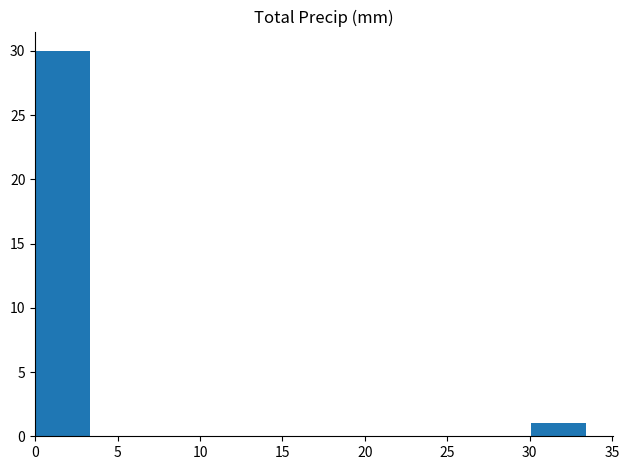

Reading left to right, transcribe this chart: for each bar, give the range it covers on the x-axis and its height. Neither the bar edges nor the heights are printed on the chart, so give them approximately, as read against the axes.

0.0 to 3.5: 30
3.5 to 6.5: 0
6.5 to 10.0: 0
10.0 to 13.5: 0
13.5 to 16.5: 0
16.5 to 20.0: 0
20.0 to 23.5: 0
23.5 to 26.5: 0
26.5 to 30.0: 0
30.0 to 33.5: 1